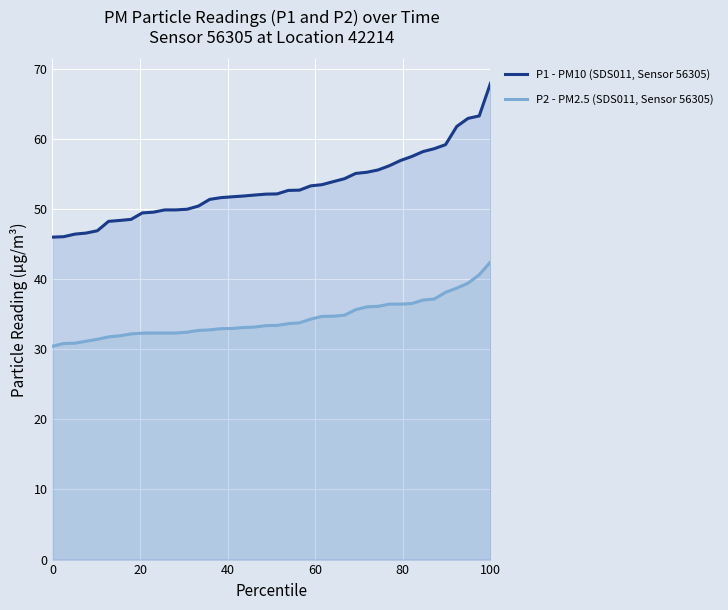

What is the difference between the maximum and second lowest values in the P2 - PM2.5 (SDS011, Sensor 56305) series?

11.6